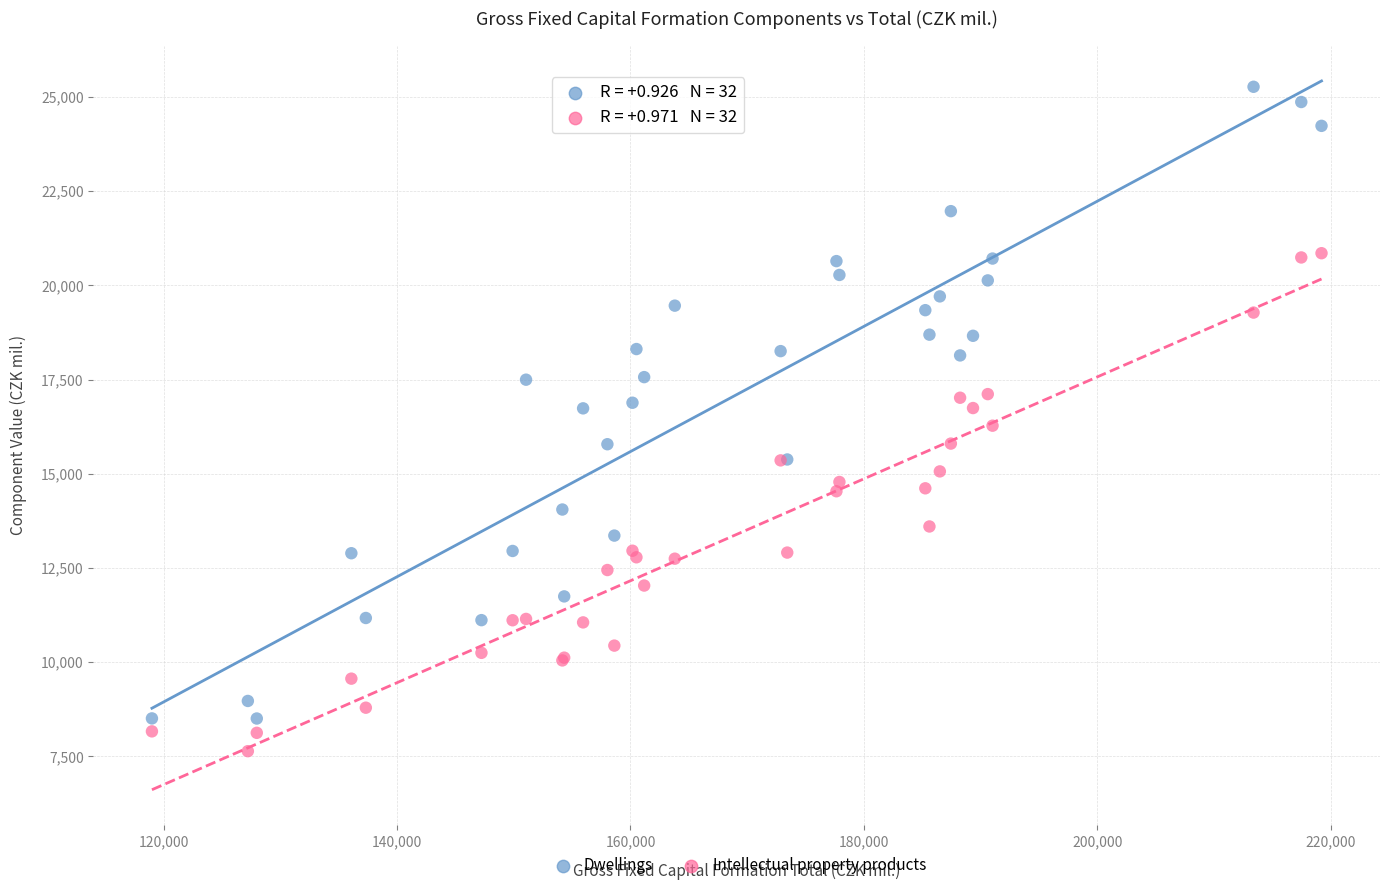

Which series contains the lowest Y value?

Intellectual property products